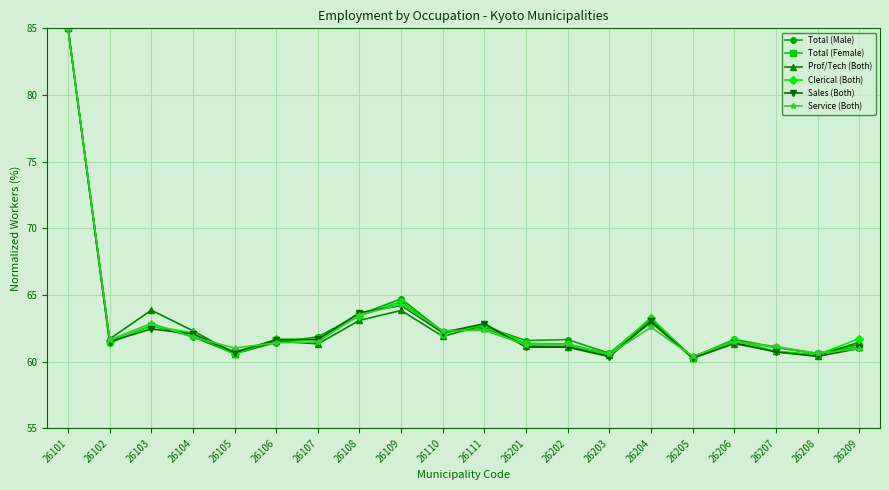

Which series ends up on top after the final intersection of Clerical (Both) and Sales (Both)?

Clerical (Both)